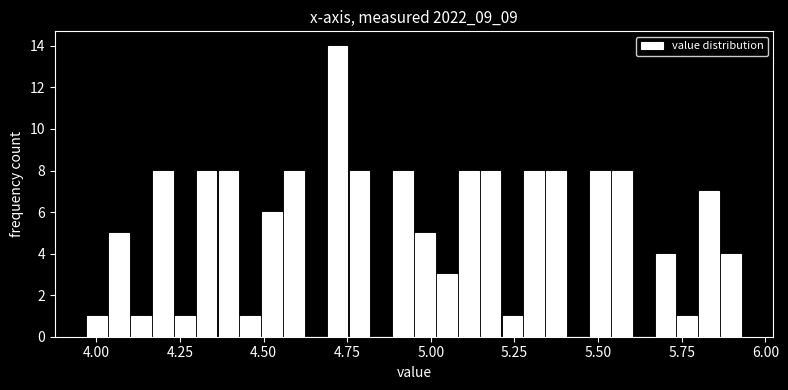

Read against the x-axis, roughly where is the centre of the tallest bar?

4.70